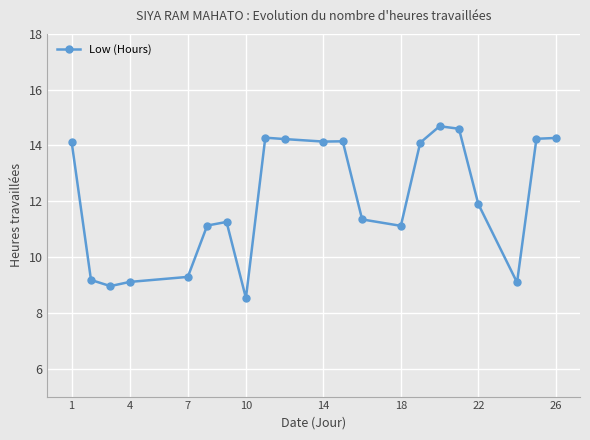

What is the value of the 15th point from the left?

14.1